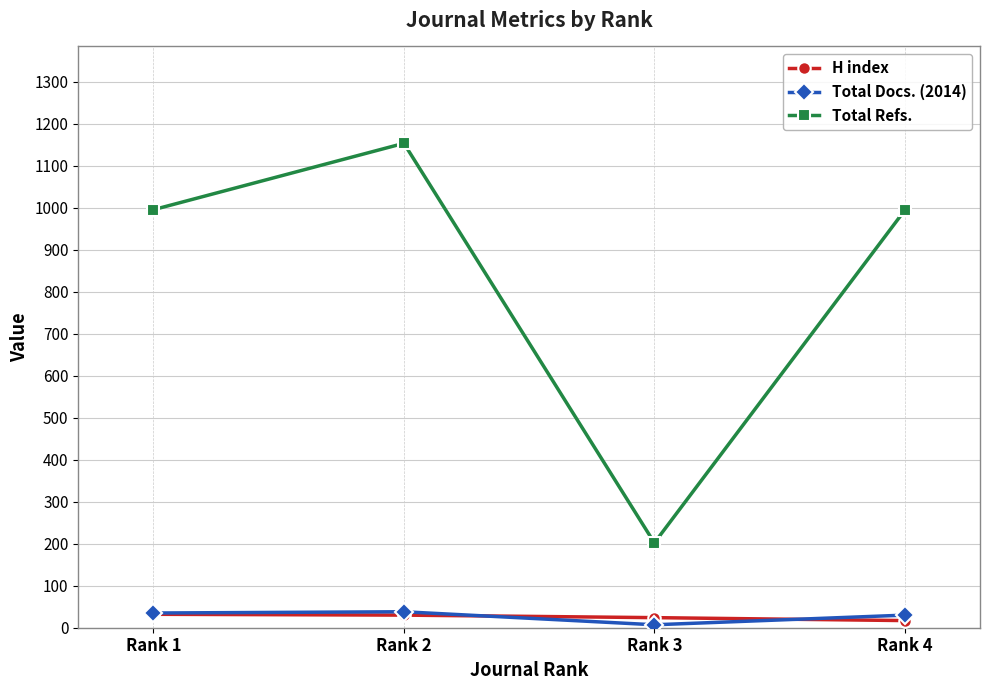

What is the difference between the maximum and minimum values in the Total Docs. (2014) series?

31